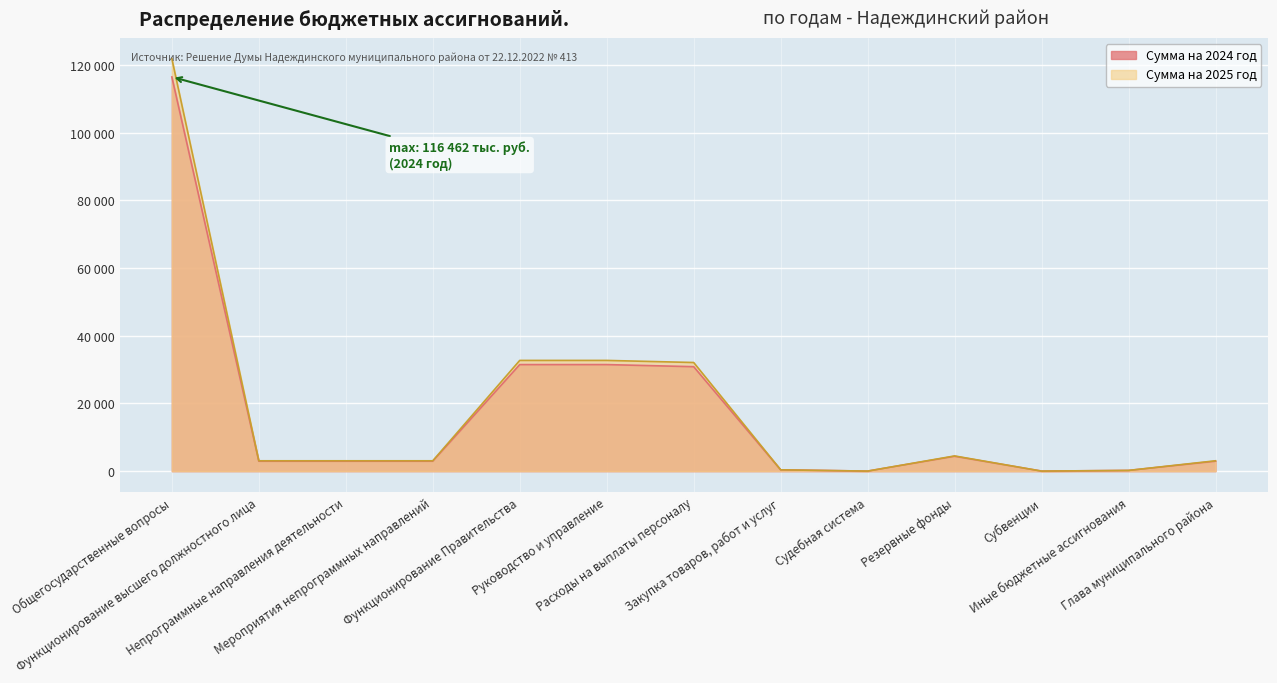

The value of Сумма на 2024 год at Мероприятия непрограммных направлений is 2949.0. True or false?

True